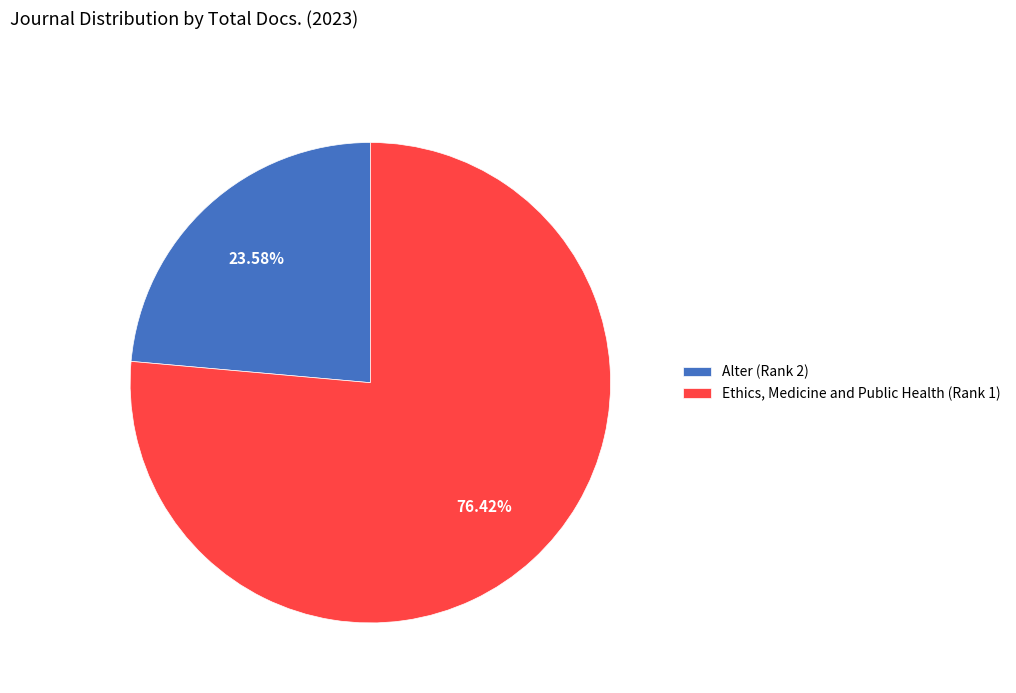

What is the smallest slice in the pie chart?

Alter (Rank 2)